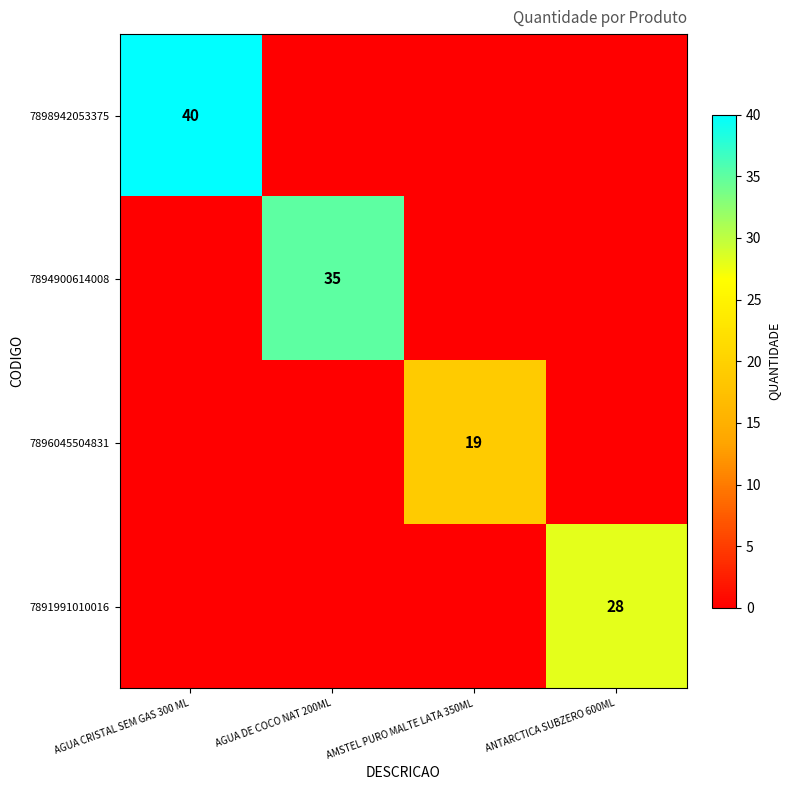

Is it true that 7896045504831 equals 19 at AMSTEL PURO MALTE LATA 350ML?

True